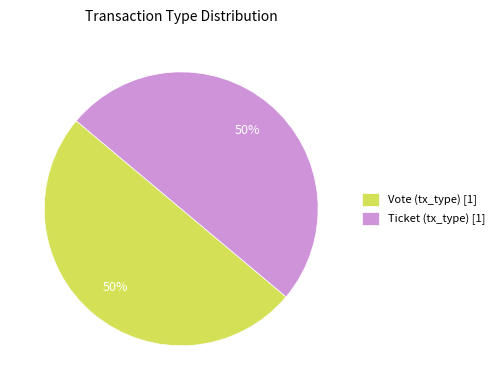

To the nearest percent, what is the combined percentage of Vote (tx_type) [1] and Ticket (tx_type) [1]?

100%